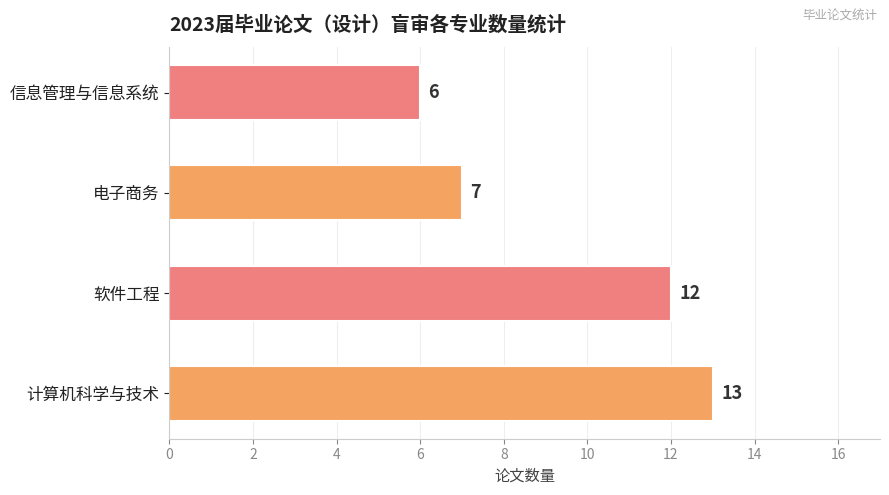

Reading top to bottom, transcribe all the data shown in this chart.

6	7	12	13